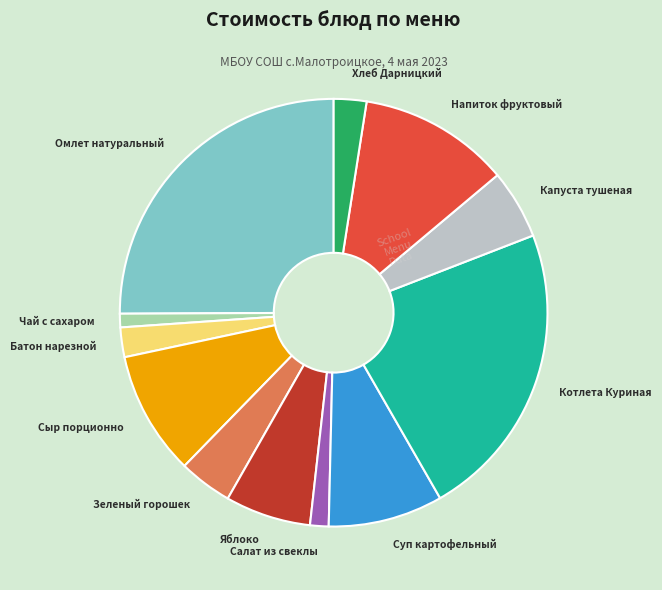

Do Хлеб Дарницкий and Сыр порционно together represent more than half of the pie?

No